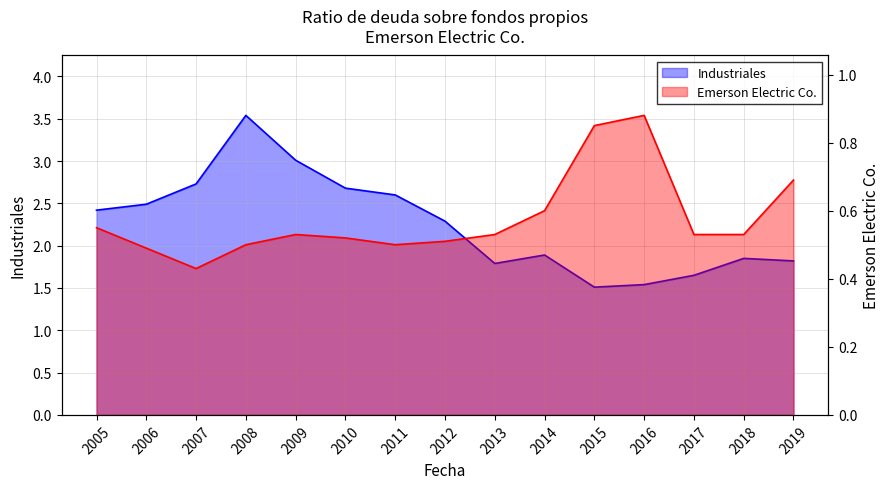

What is the difference between the Emerson Electric Co. values at 2019 and 2018?

0.2